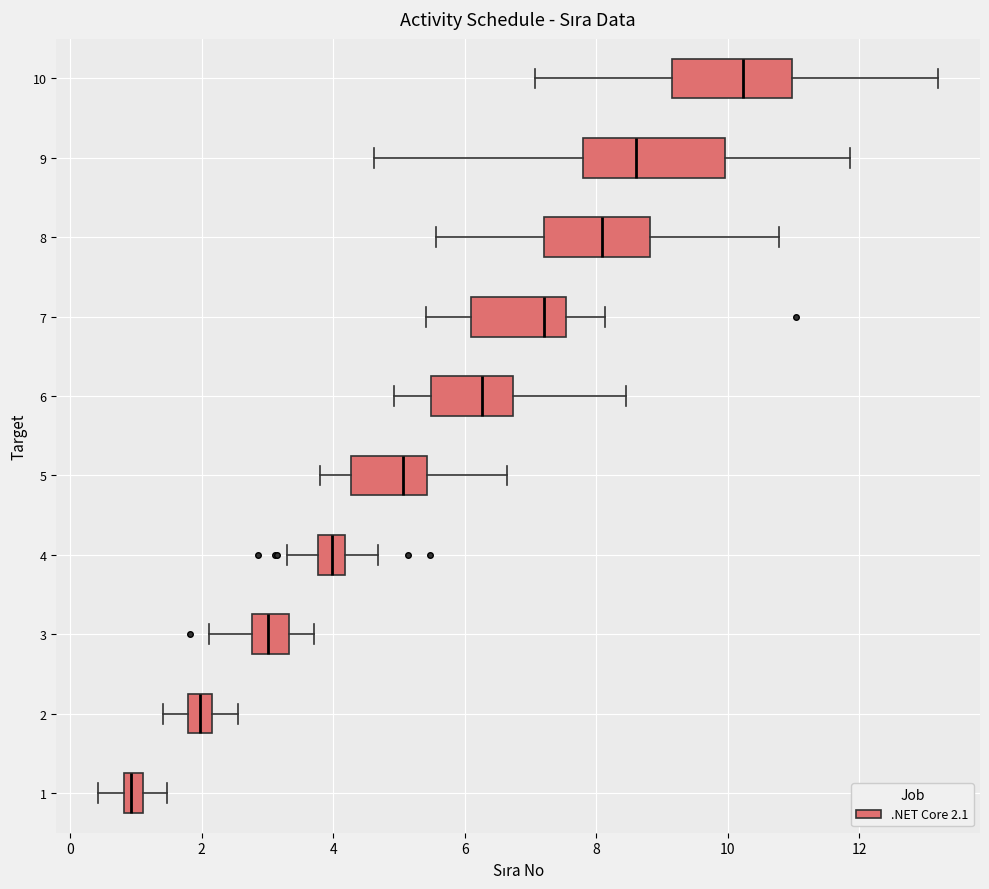

Which box is the widest, from its left edge to its right edge?

9